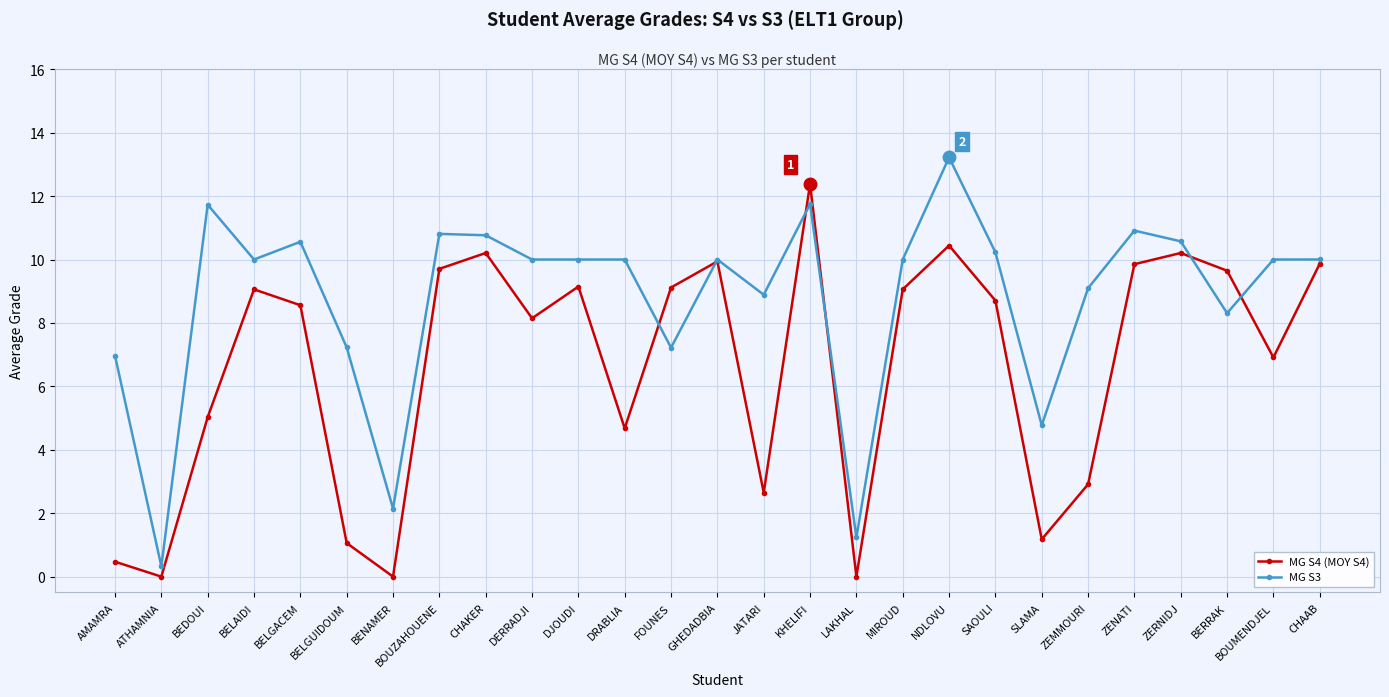

Is this an area chart (filled region under the line)?

No